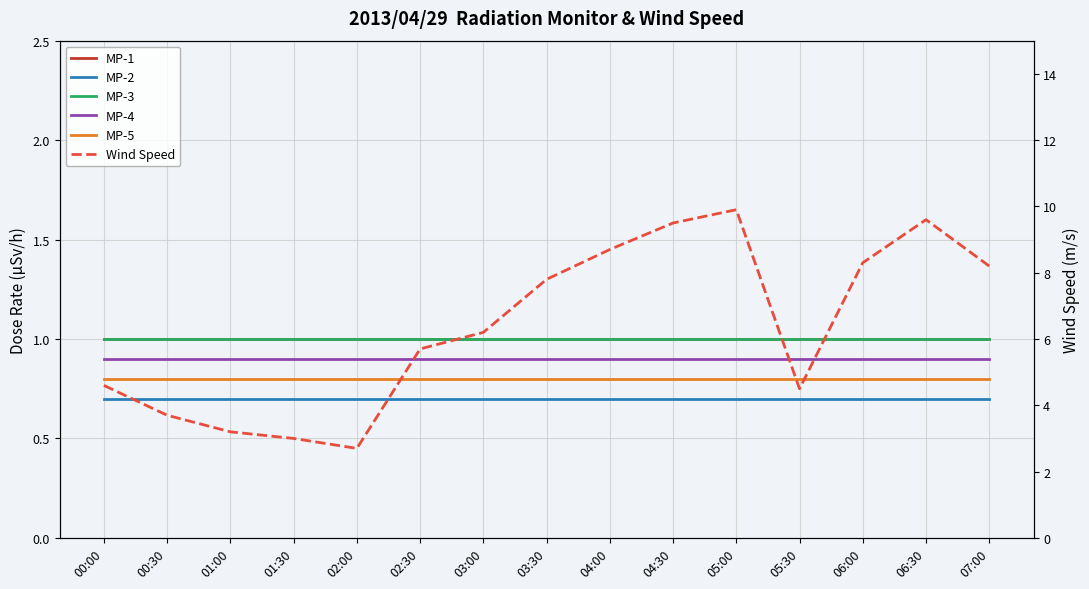

Reading left to right, transcribe all the data shown in this chart.

MP-1: 1.0	1.0	1.0	1.0	1.0	1.0	1.0	1.0	1.0	1.0	1.0	1.0	1.0	1.0	1.0
MP-2: 0.7	0.7	0.7	0.7	0.7	0.7	0.7	0.7	0.7	0.7	0.7	0.7	0.7	0.7	0.7
MP-3: 1.0	1.0	1.0	1.0	1.0	1.0	1.0	1.0	1.0	1.0	1.0	1.0	1.0	1.0	1.0
MP-4: 0.9	0.9	0.9	0.9	0.9	0.9	0.9	0.9	0.9	0.9	0.9	0.9	0.9	0.9	0.9
MP-5: 0.8	0.8	0.8	0.8	0.8	0.8	0.8	0.8	0.8	0.8	0.8	0.8	0.8	0.8	0.8
Wind Speed: 4.6	3.7	3.2	3.0	2.7	5.7	6.2	7.8	8.7	9.5	9.9	4.5	8.3	9.6	8.2